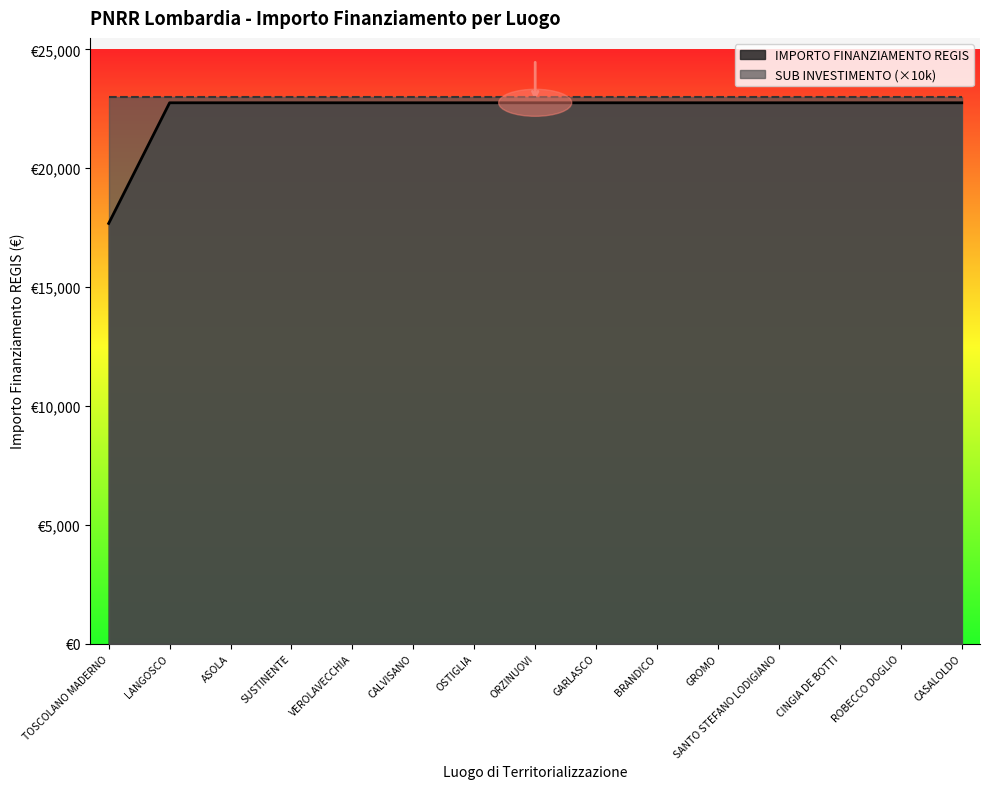

What is the difference between the maximum and minimum values?

5075.2